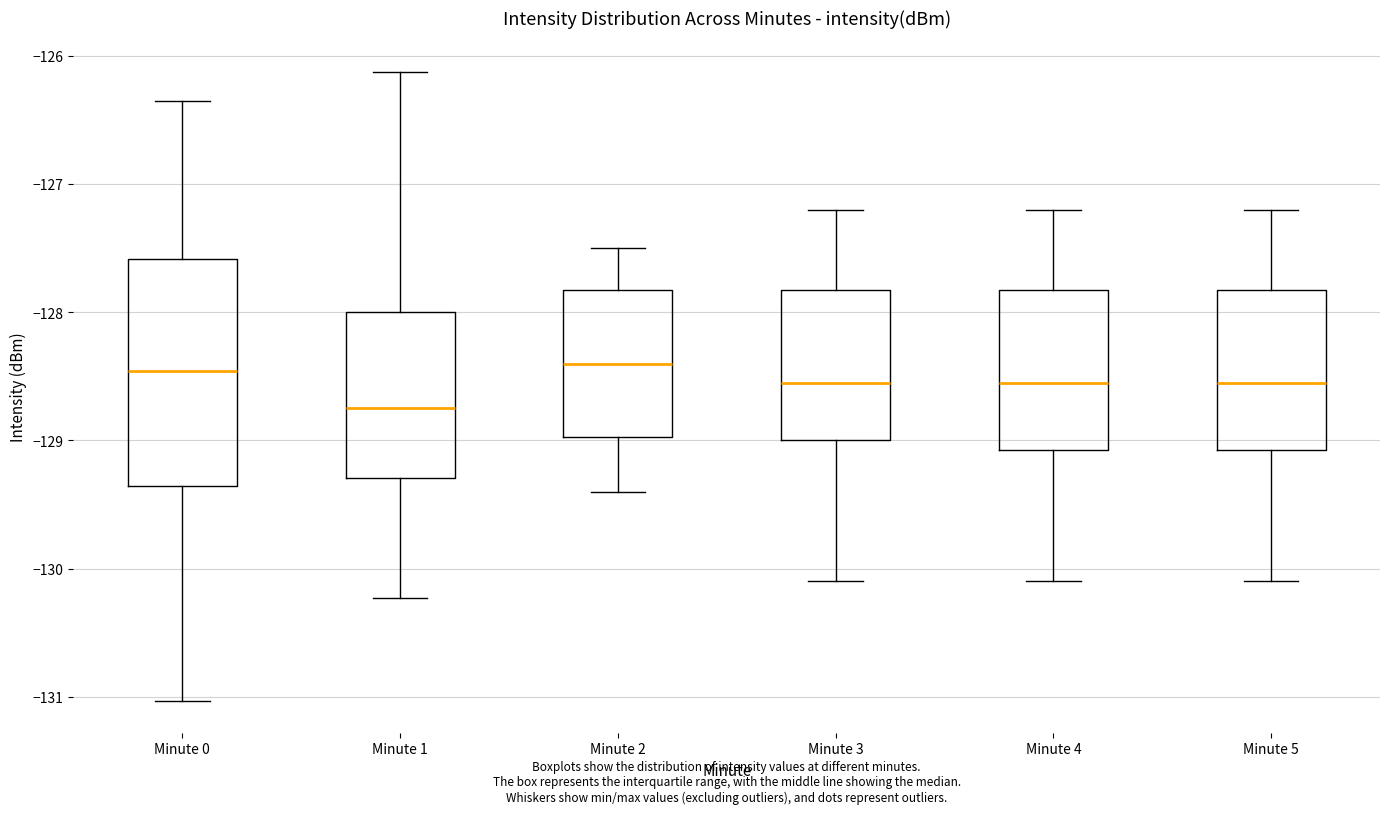

Reading left to right, transcribe this box plot: for each box, give where its median line is, the range the box spans, and where its two whiskers end, as read against the y-axis. The values are not printed on the chart, so give them approximately, as read against the axis.

Minute 0: median -128.5, box -129.4 to -127.6, whiskers -131.0 to -126.4
Minute 1: median -128.7, box -129.3 to -128.0, whiskers -130.2 to -126.1
Minute 2: median -128.4, box -129.0 to -127.8, whiskers -129.4 to -127.5
Minute 3: median -128.5, box -129.0 to -127.8, whiskers -130.1 to -127.2
Minute 4: median -128.5, box -129.1 to -127.8, whiskers -130.1 to -127.2
Minute 5: median -128.5, box -129.1 to -127.8, whiskers -130.1 to -127.2